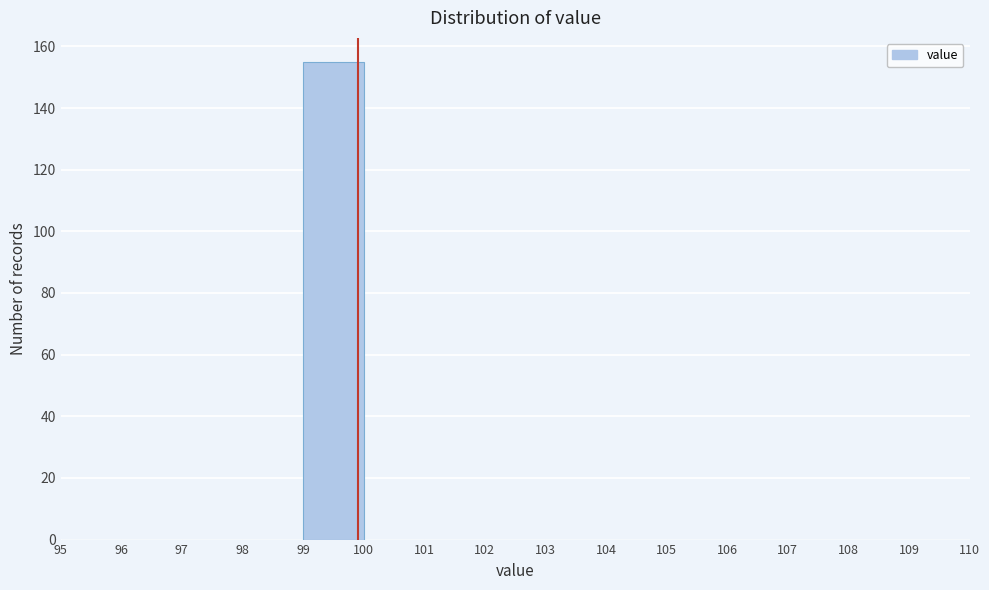

How tall is the bar that spans 99 to 100 on the x-axis? The values are not printed on the chart, so give them approximately, as read against the axis.

156